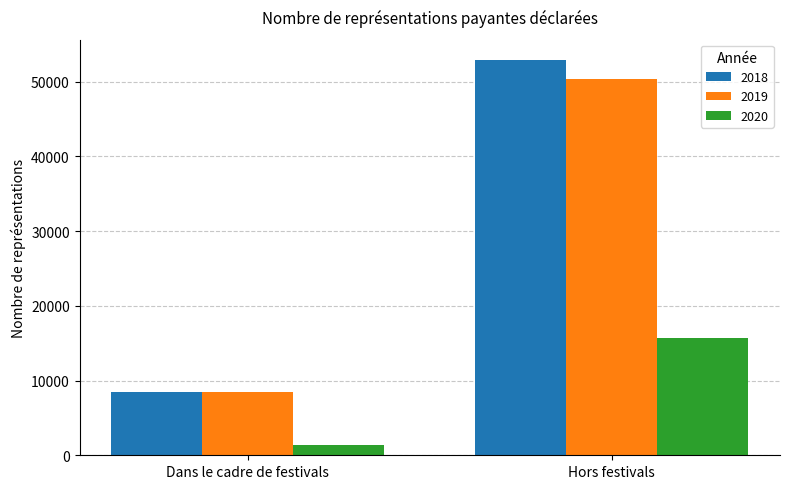

True or false: 2020 has a value of 1362 at Dans le cadre de festivals.

True